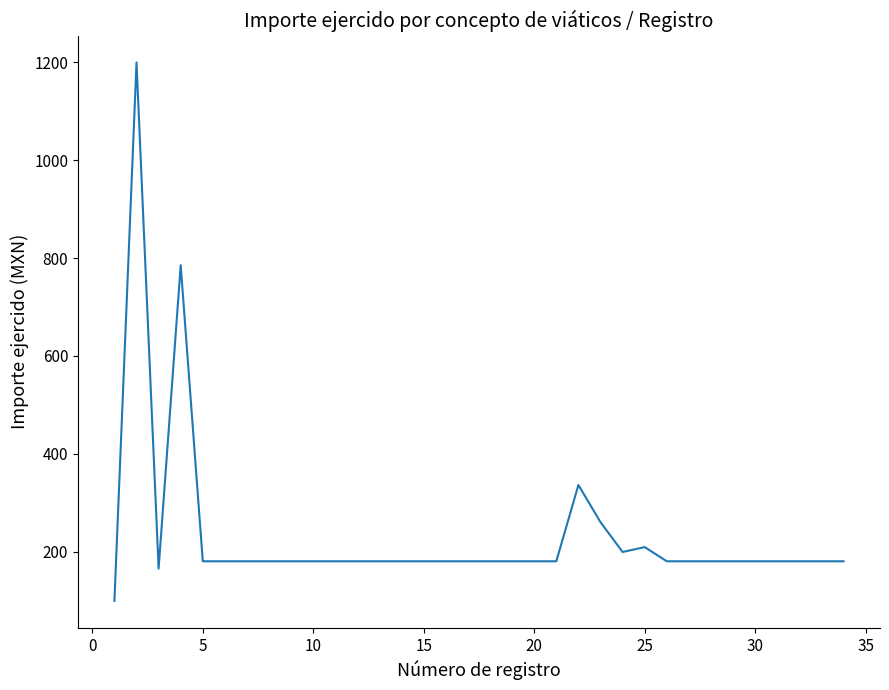

What is the difference between the maximum and minimum values?

1101.0